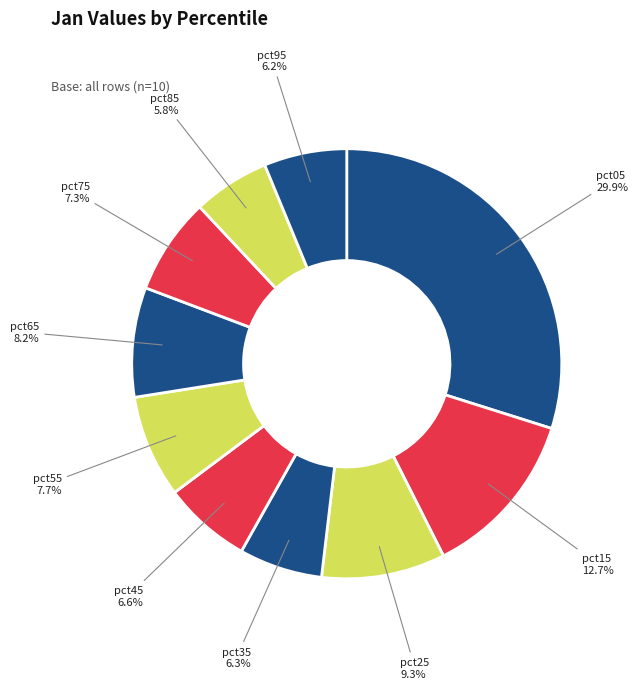

Count the number of slices in the pie.

10